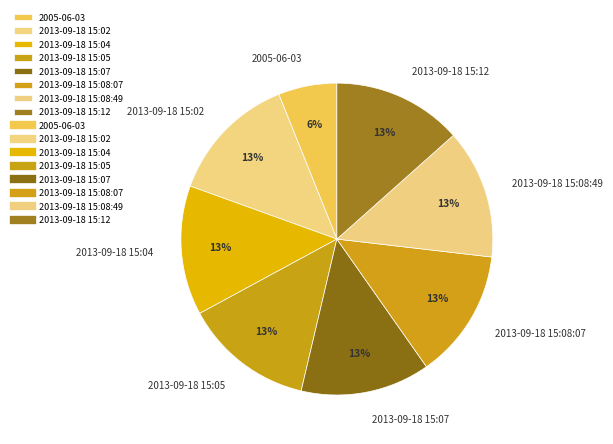

True or false: 2013-09-18 15:05 accounts for 13% of the total.

True